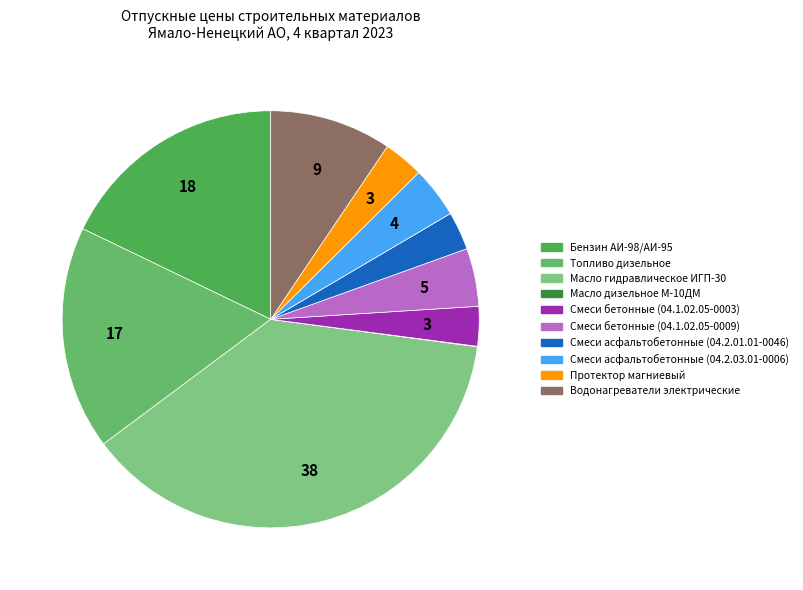

Is it true that Смеси асфальтобетонные (04.2.03.01-0006) is 4% of the pie?

True